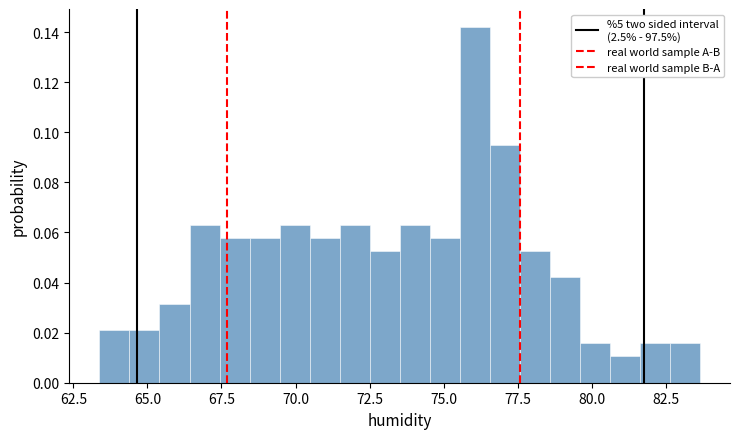

Around what value on the x-axis is the tallest bar? Give the approximate position of its centre, as read against the axis.

76.0